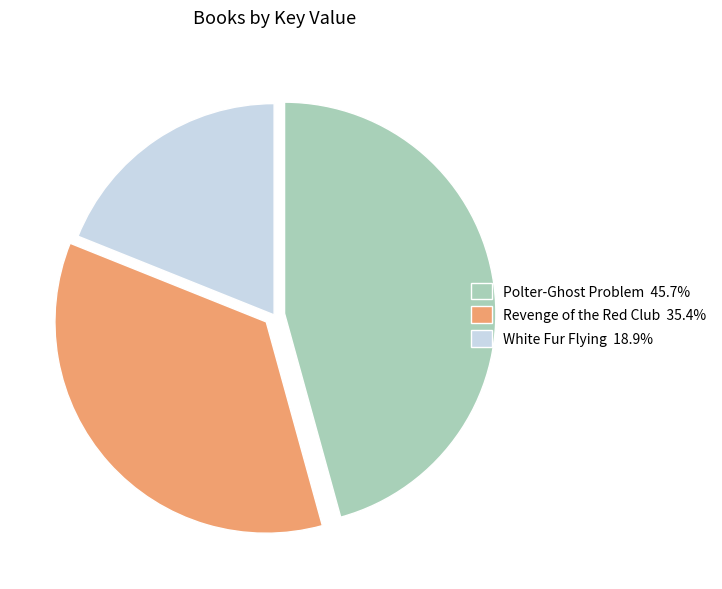

What is the largest slice in the pie chart?

Polter-Ghost Problem